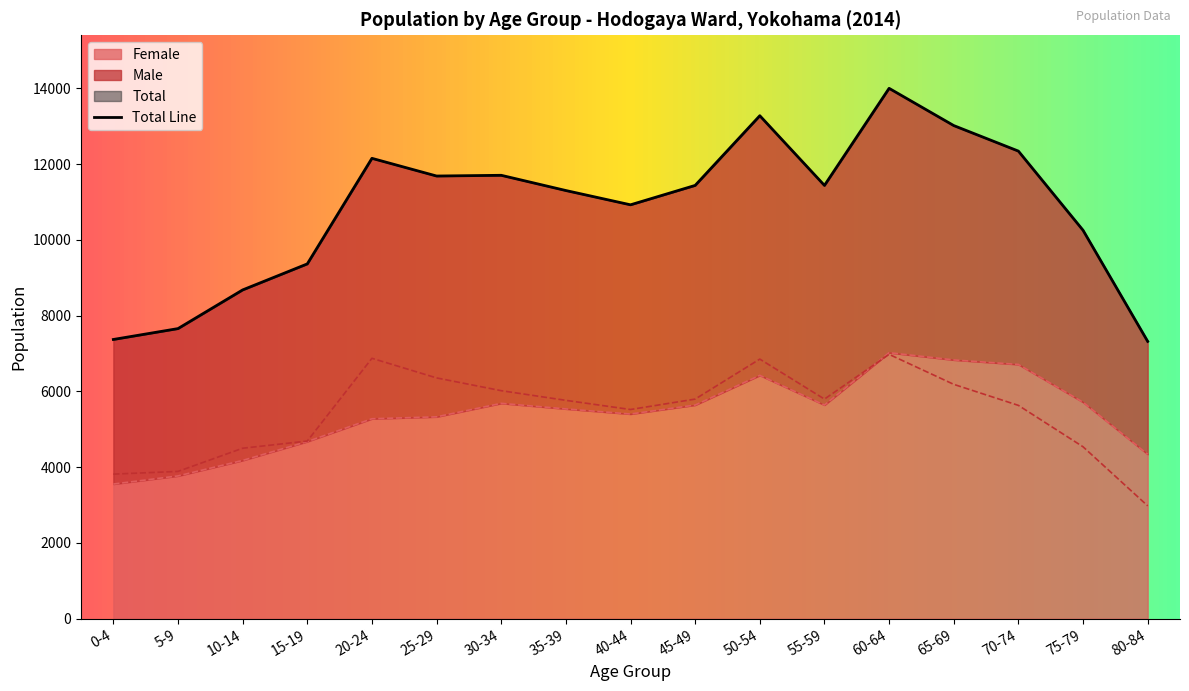

What is the total value across all series at 45-49?

22878